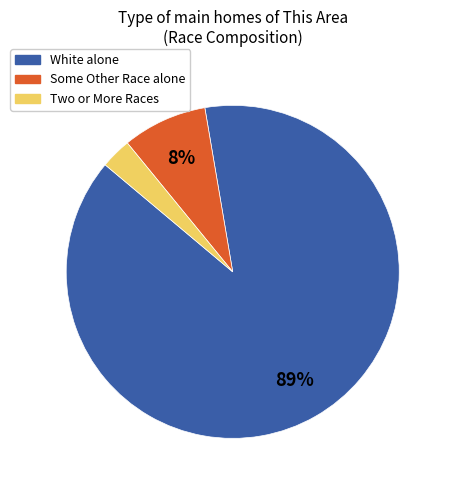

True or false: Some Other Race alone accounts for 8% of the total.

True